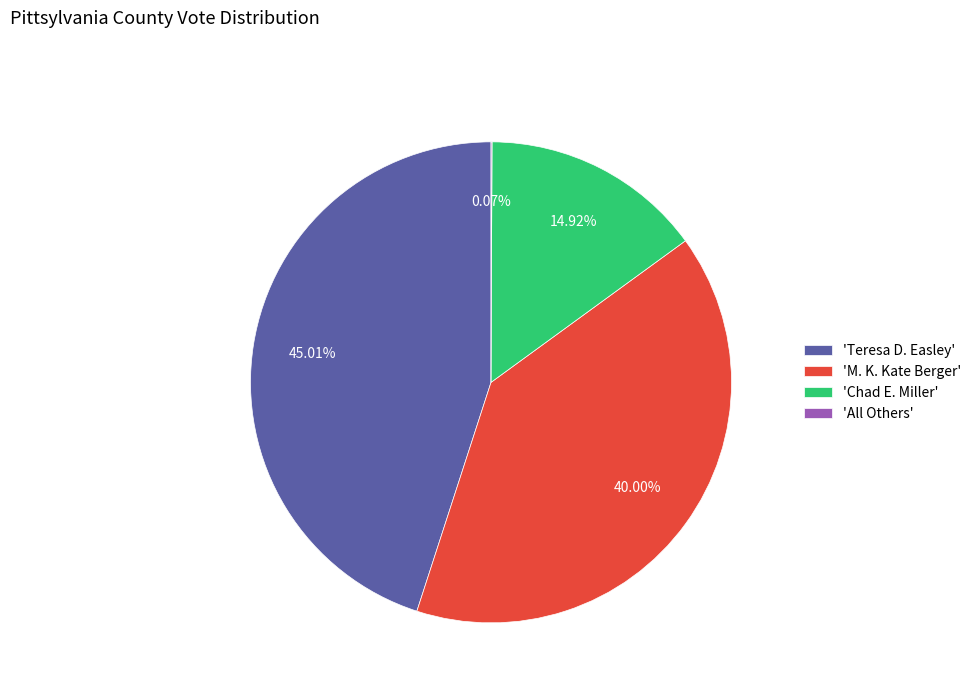

Does any single category account for the majority?

No